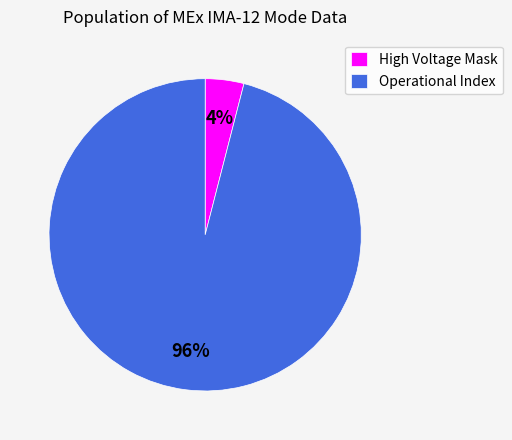

Do High Voltage Mask and Operational Index together represent more than half of the pie?

Yes